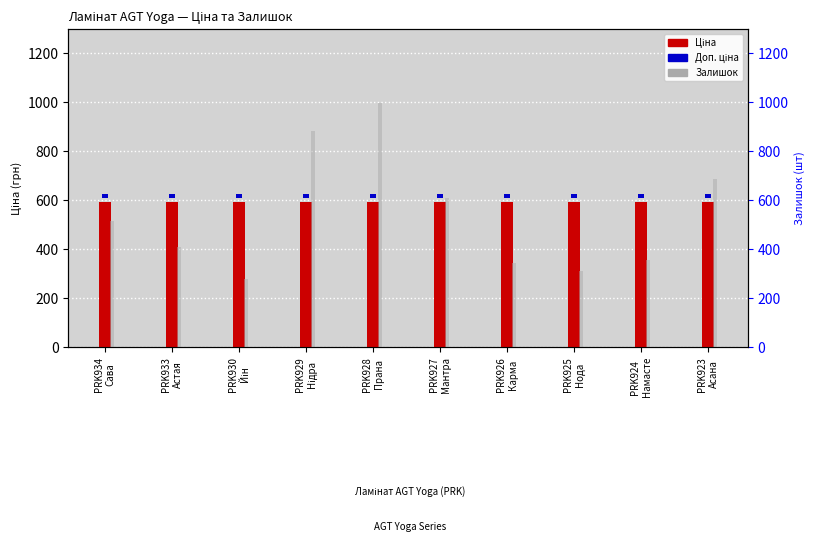

How many groups of bars are there?

10